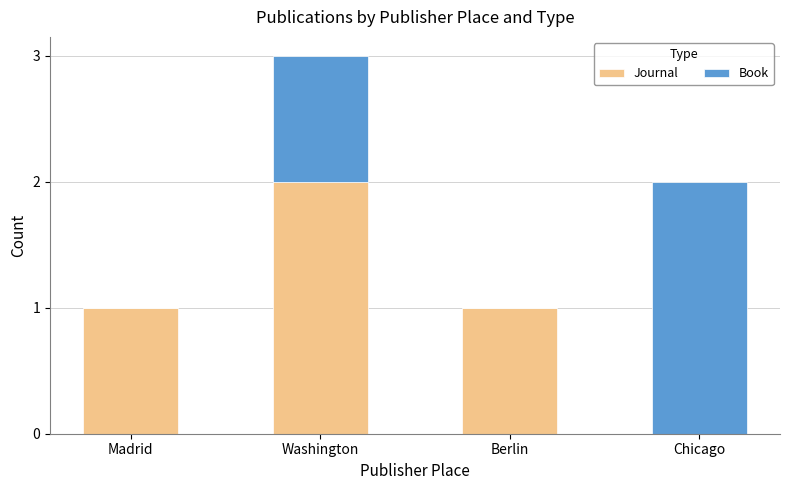

What is the sum of all Journal values?

4